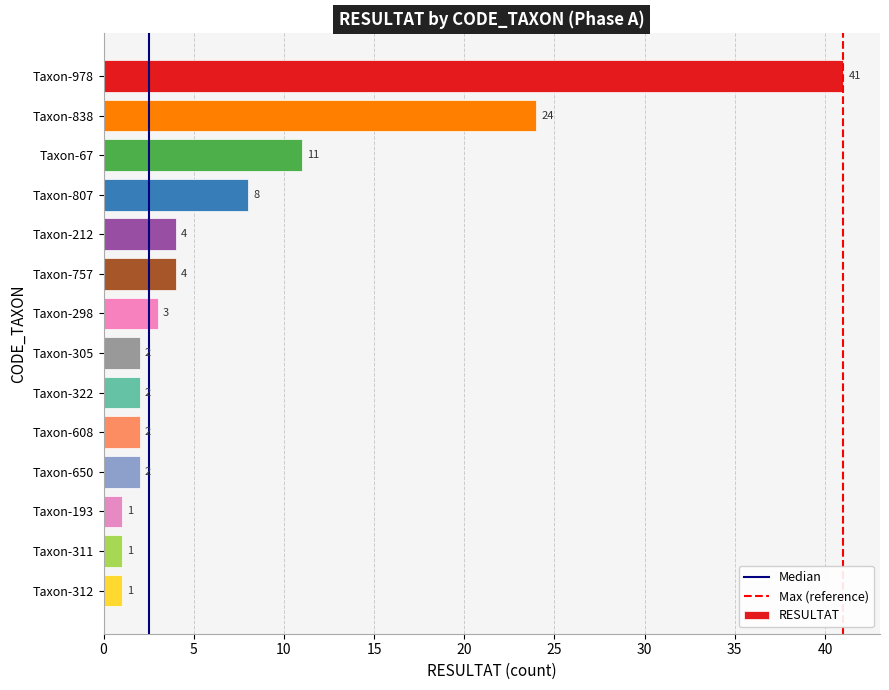

How many bars are there in total?

14